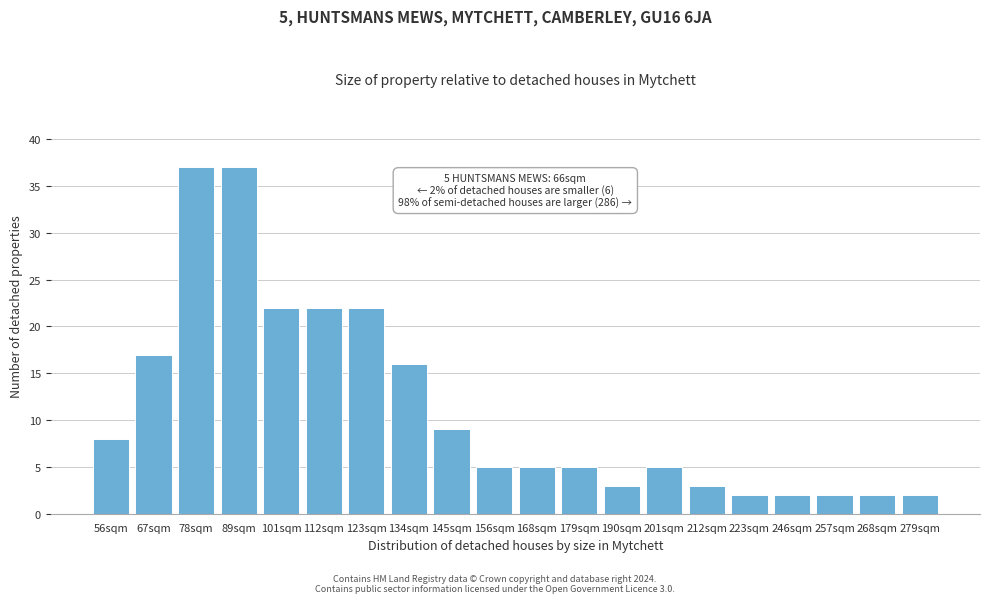

Reading right to left, list all the values displayed in this chart.

2	2	2	2	2	3	5	3	5	5	5	9	16	22	22	22	37	37	17	8